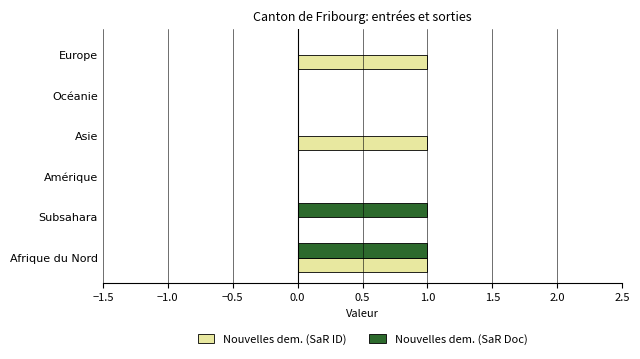

Is it true that Nouvelles dem. (SaR Doc) equals 0 at Océanie?

True